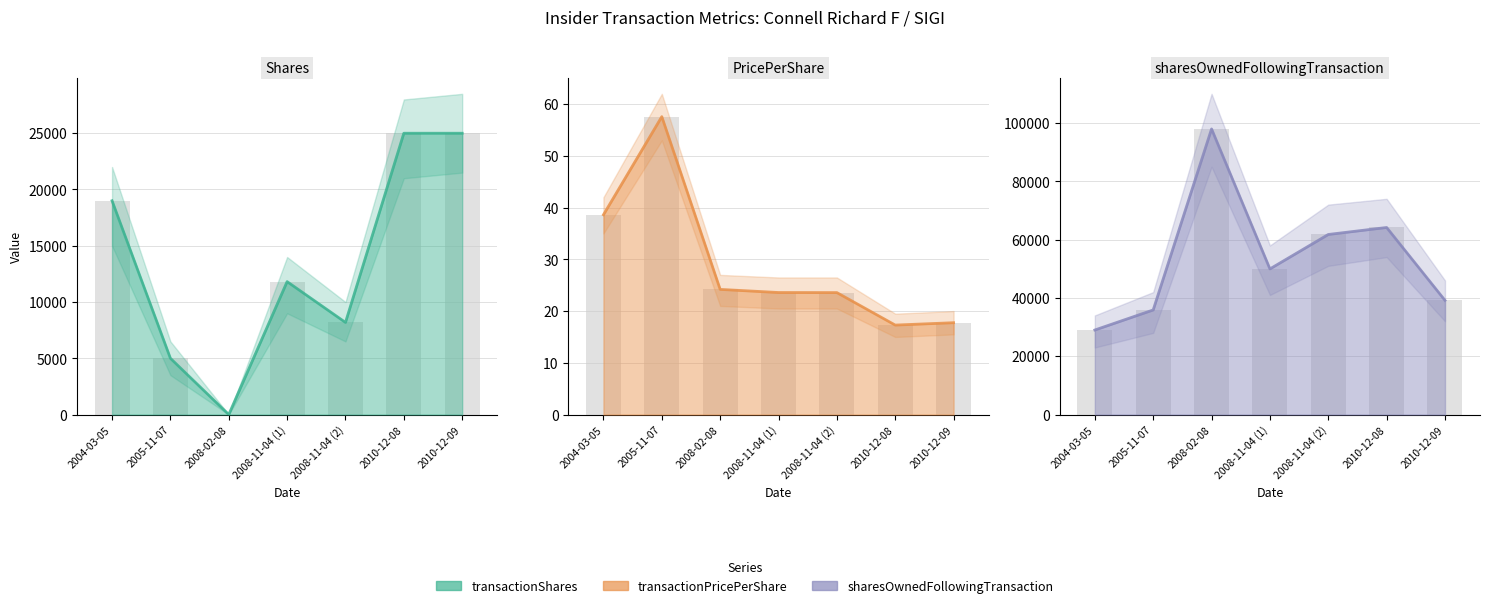

What is the sum of all sharesOwnedFollowingTransaction values?

377899.0